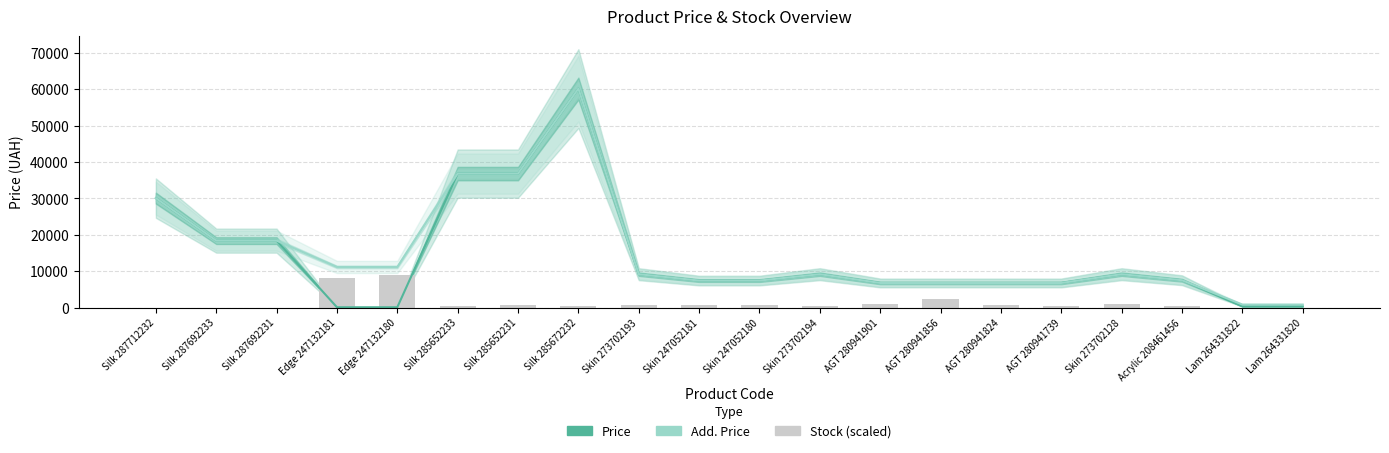

Which category has the lowest value in the Price series?

Edge 247132181